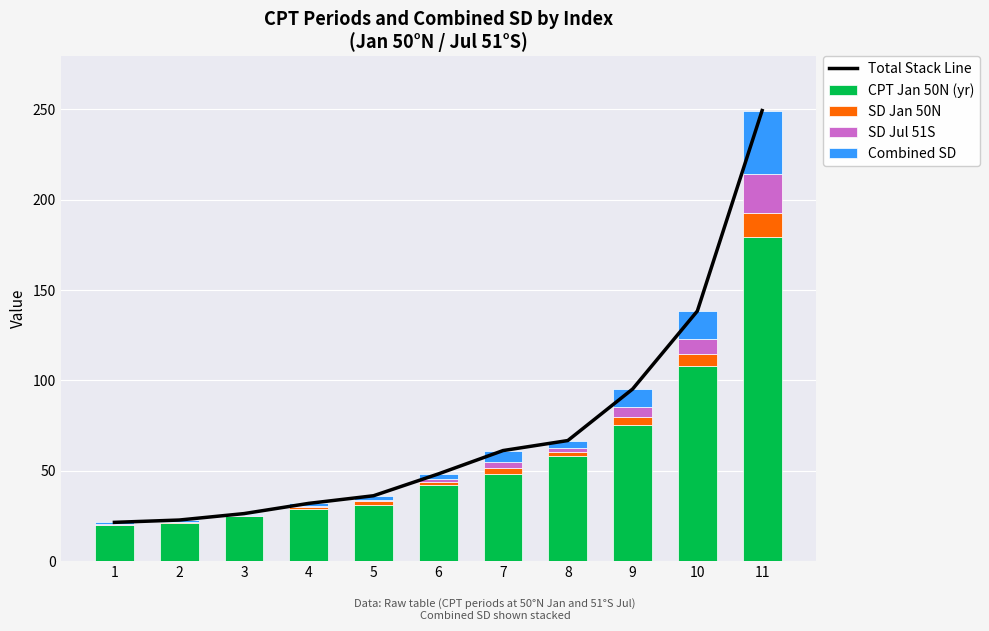

How many data points in CPT Jan 50N (yr) are above 42?

6